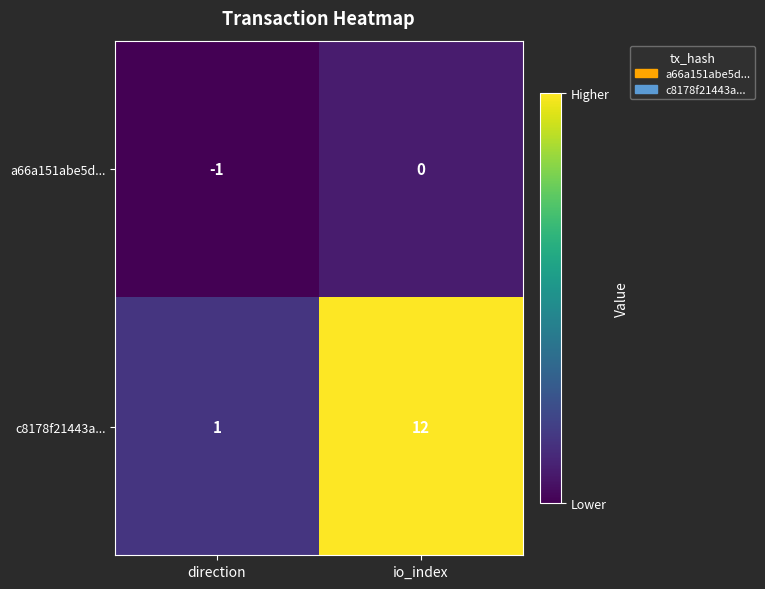

Which label corresponds to the smallest value in the chart?

direction